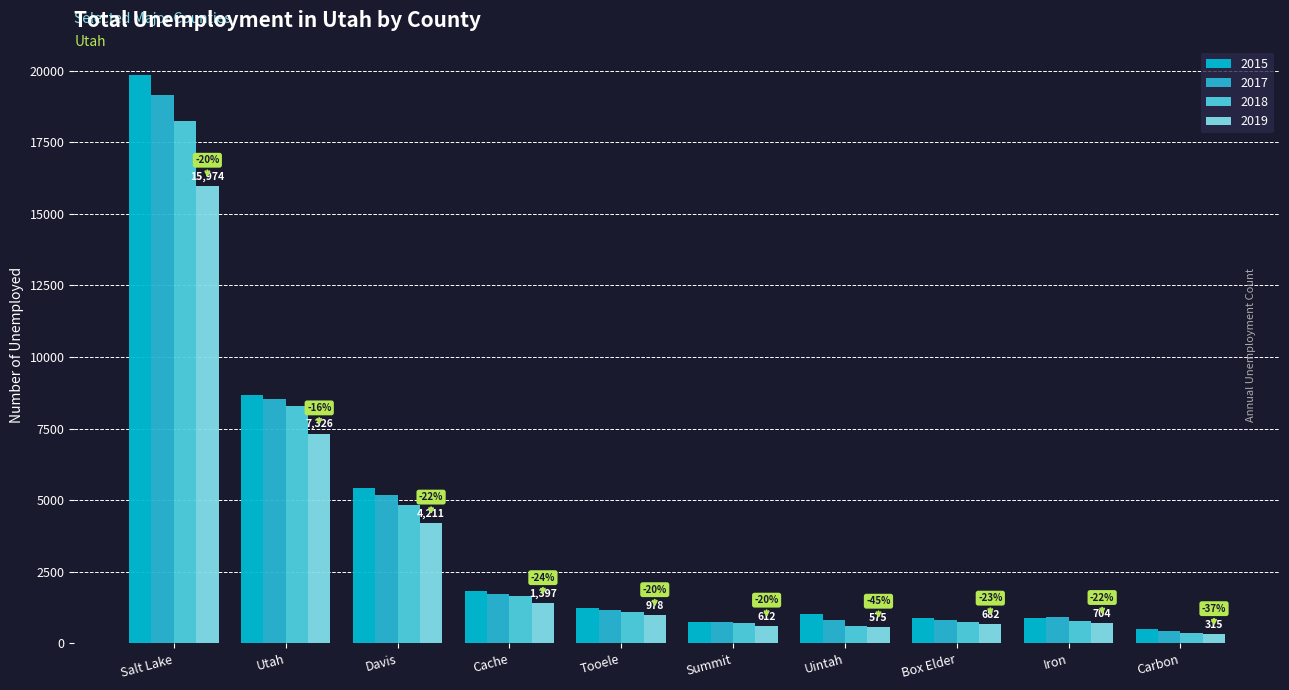

Reading left to right, transcribe all the data shown in this chart.

2015: Salt Lake=19855	Utah=8690	Davis=5422	Cache=1844	Tooele=1226	Summit=765	Uintah=1044	Box Elder=888	Iron=906	Carbon=497
2017: Salt Lake=19150	Utah=8547	Davis=5197	Cache=1741	Tooele=1167	Summit=758	Uintah=830	Box Elder=831	Iron=932	Carbon=420
2018: Salt Lake=18235	Utah=8295	Davis=4850	Cache=1654	Tooele=1107	Summit=720	Uintah=622	Box Elder=749	Iron=799	Carbon=371
2019: Salt Lake=15974	Utah=7326	Davis=4211	Cache=1397	Tooele=978	Summit=612	Uintah=575	Box Elder=682	Iron=704	Carbon=315